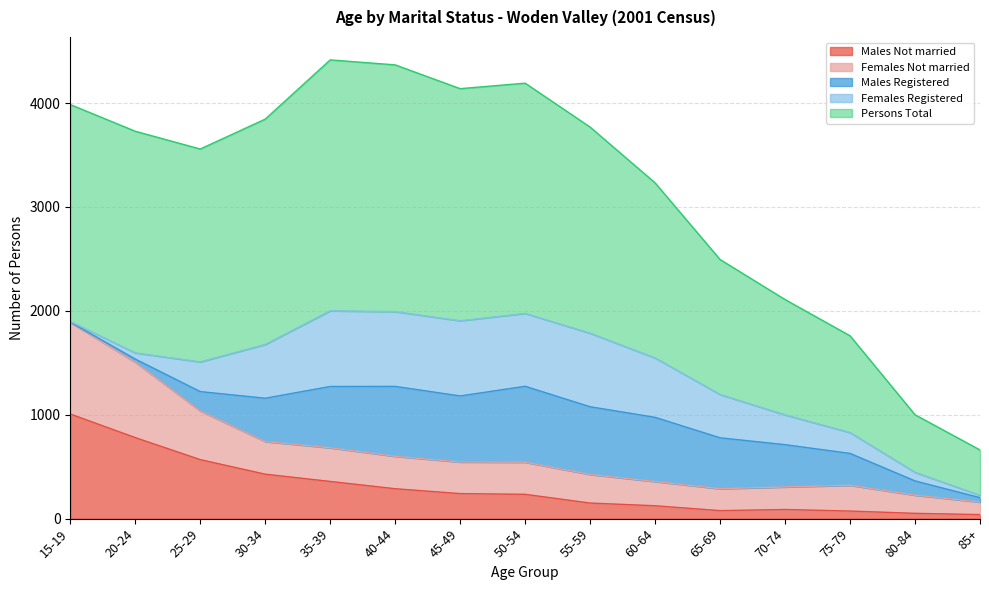

List the labels in order of Males Not married value, smallest first.

85+, 80-84, 75-79, 65-69, 70-74, 60-64, 55-59, 50-54, 45-49, 40-44, 35-39, 30-34, 25-29, 20-24, 15-19